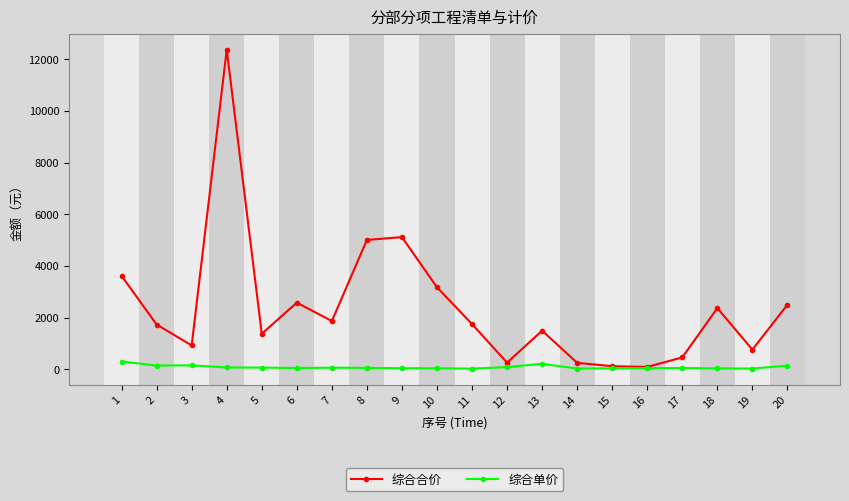

Which series has the widest spread of values?

综合合价